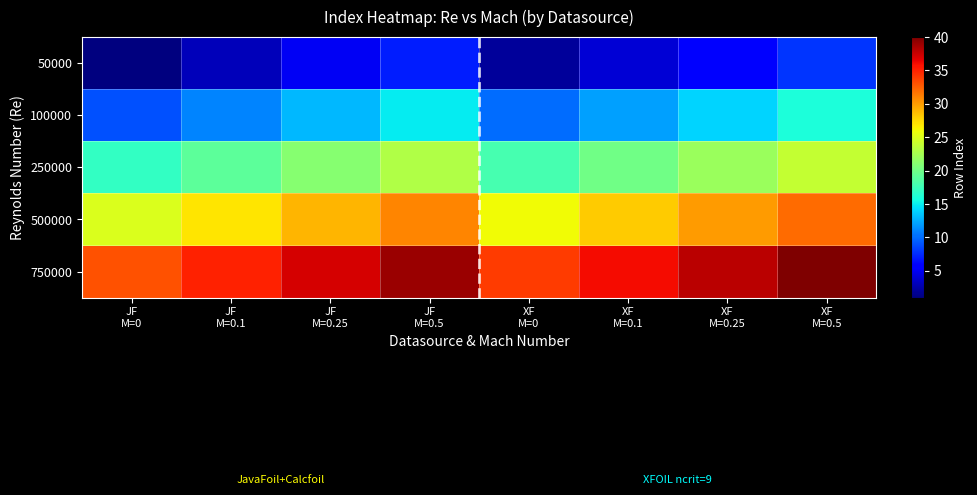

Which has a higher value, JF
M=0 or JF
M=0.5?

JF
M=0.5